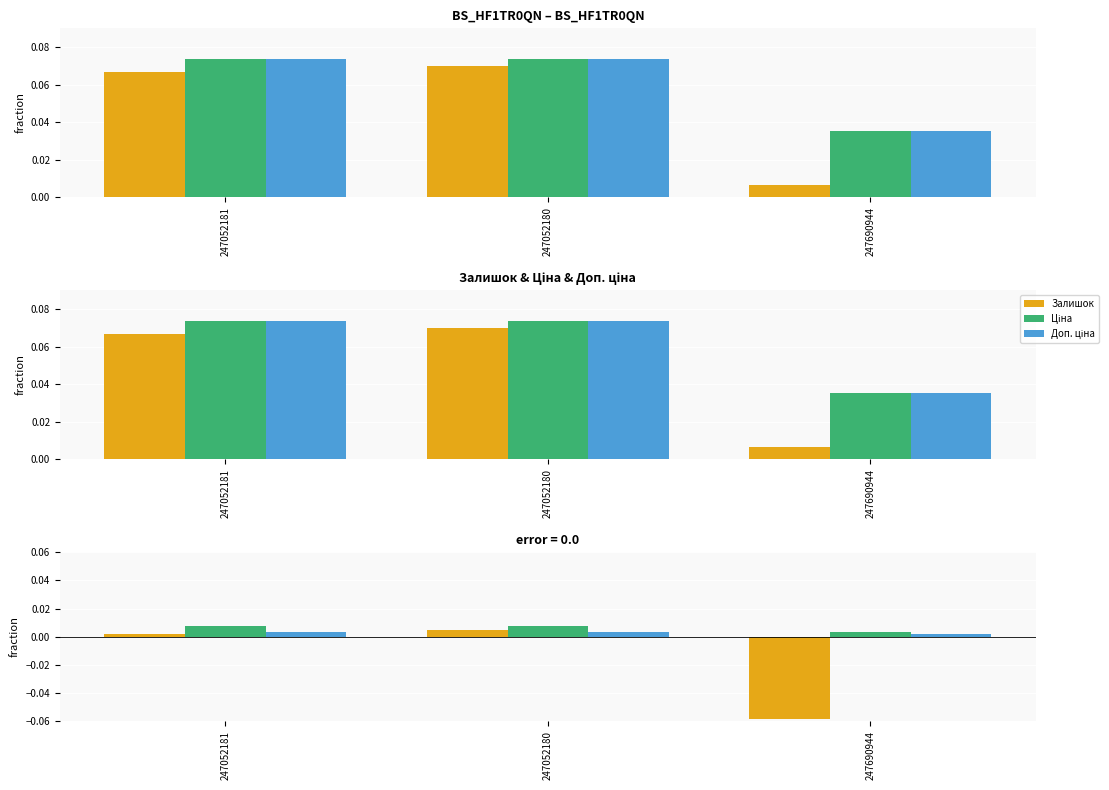

How many Ціна values are between 0 and 1?

3